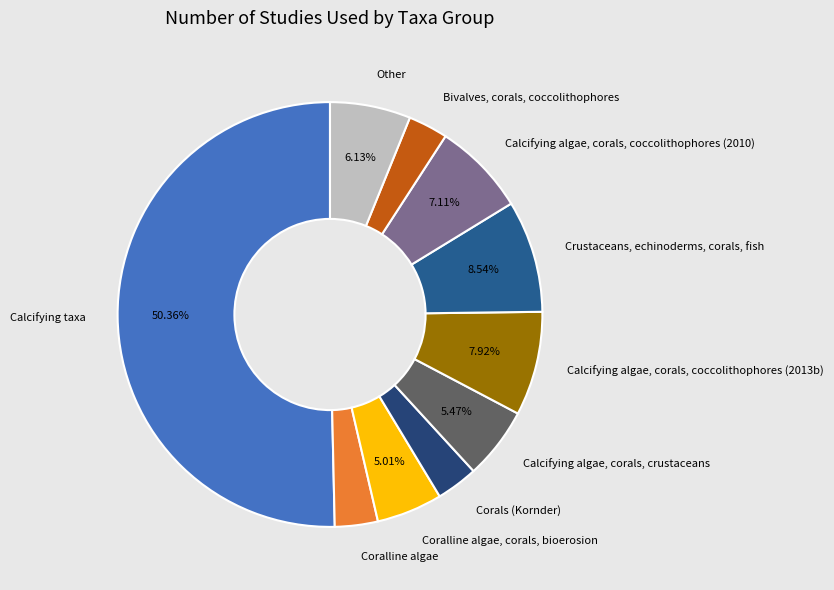

What is the majority slice?

Calcifying taxa